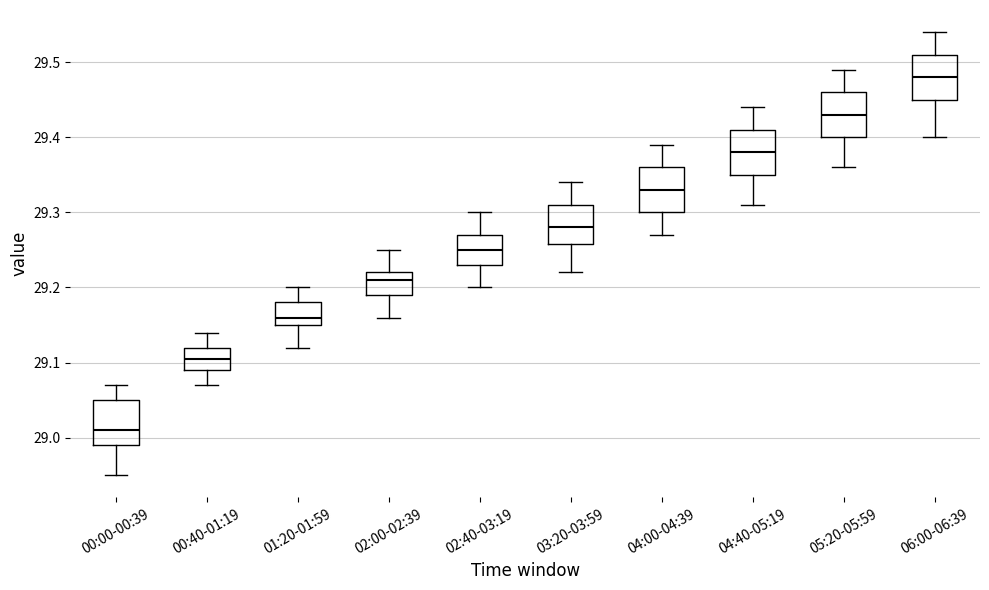

Where is the upper edge of the box for 00:00-00:39 on the y-axis? The values are not printed on the chart, so give them approximately, as read against the axis.

29.05